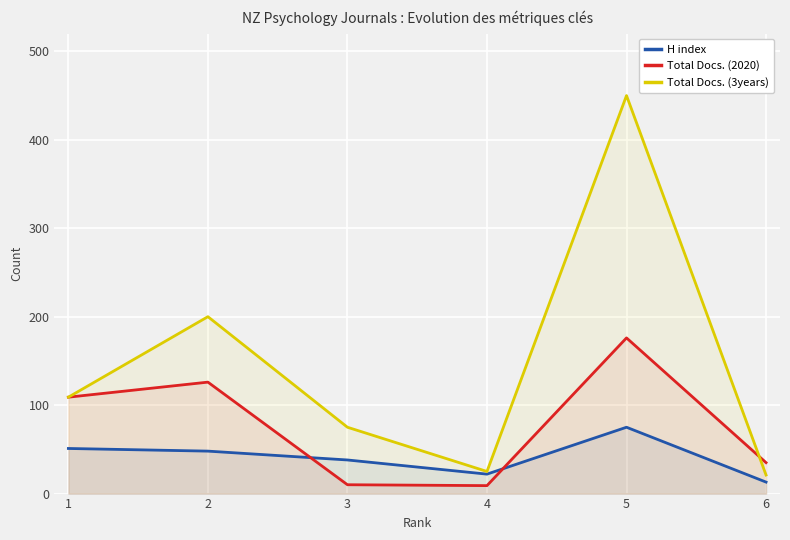

What is the difference between the H index values at 2 and 4?

26